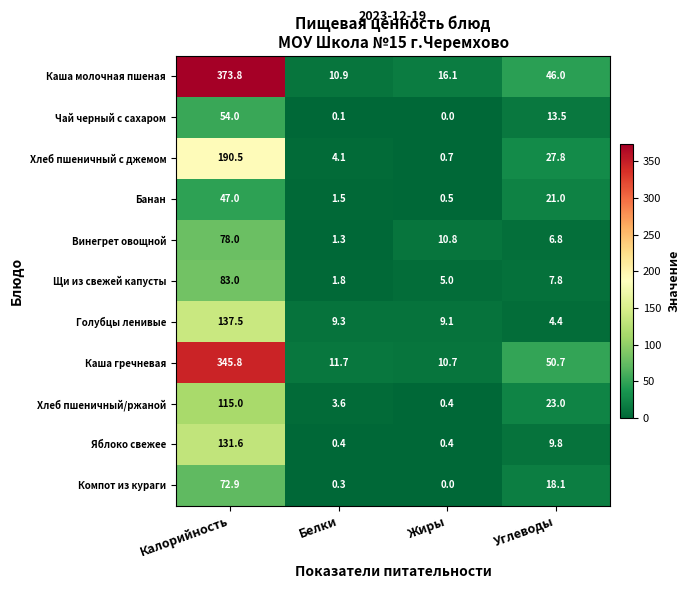

What is the difference between the maximum and minimum values in the Компот из кураги series?

72.9